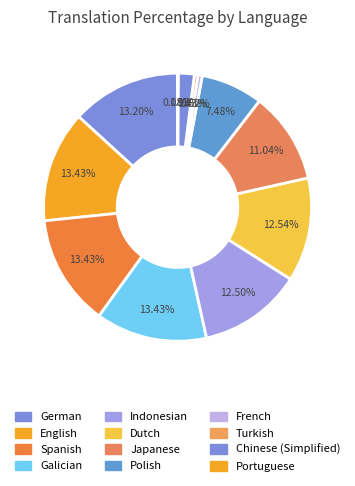

Is it true that Japanese is 1% of the pie?

False